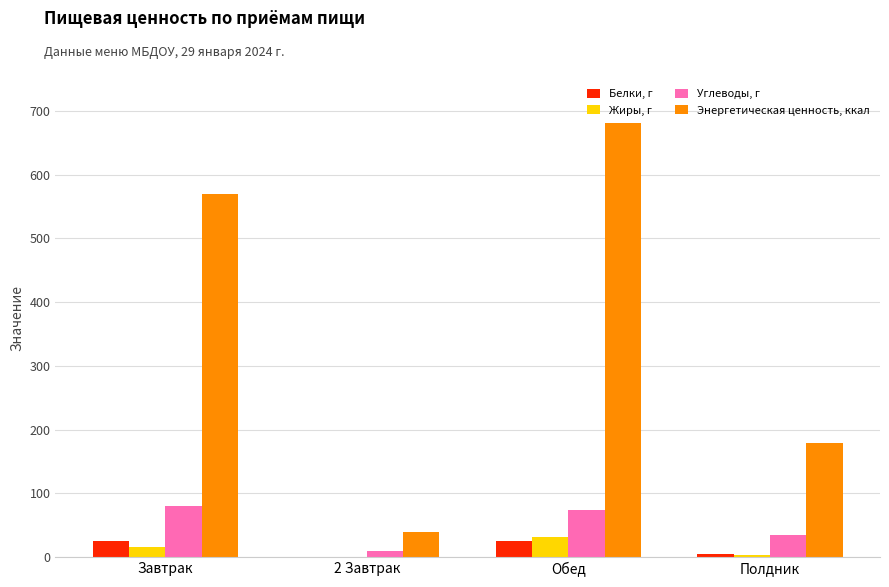

What is the sum of all Энергетическая ценность, ккал values?

1467.8